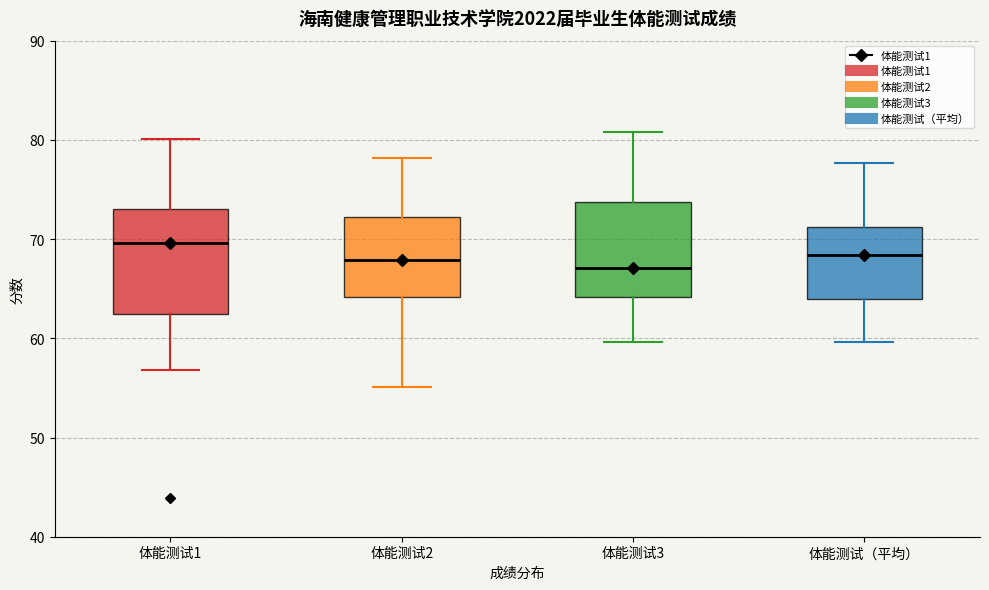

Reading left to right, transcribe this box plot: for each box, give where its median line is, the range the box spans, and where its two whiskers end, as read against the y-axis. The values are not printed on the chart, so give them approximately, as read against the axis.

体能测试1: median 70, box 62 to 73, whiskers 57 to 80
体能测试2: median 68, box 64 to 72, whiskers 55 to 78
体能测试3: median 67, box 64 to 74, whiskers 60 to 81
体能测试（平均）: median 68, box 64 to 71, whiskers 60 to 78